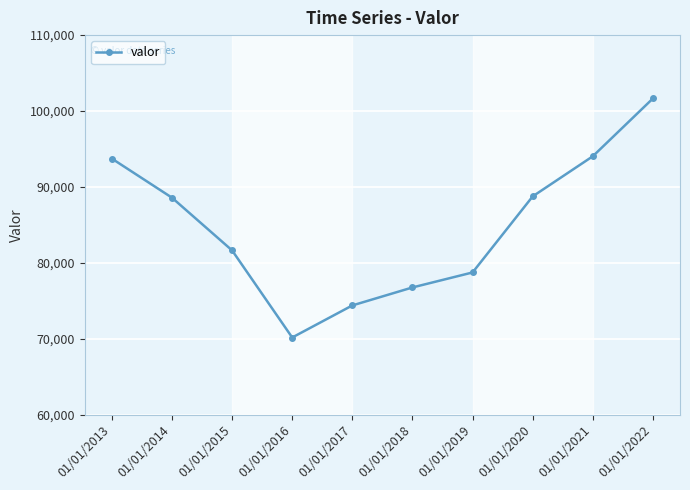

The chart shows a value of 78729 at 01/01/2019. True or false?

True